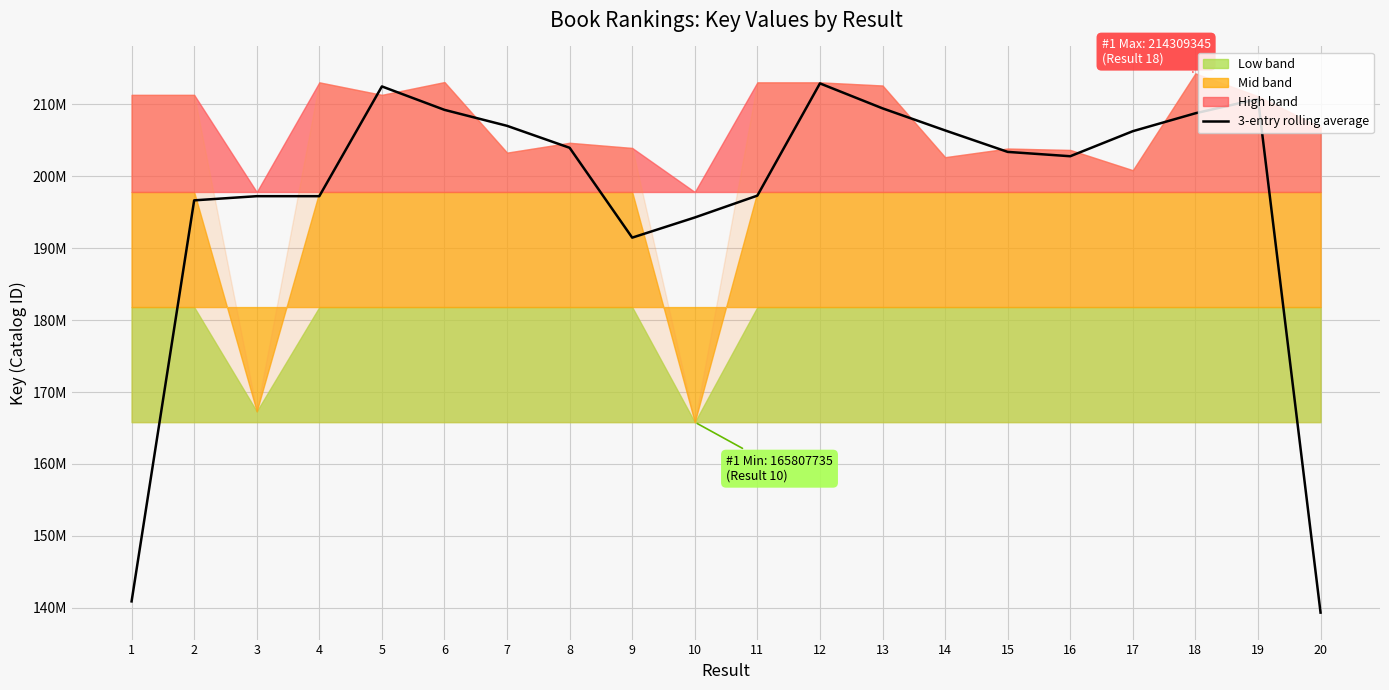

What is the difference between the maximum and minimum values?

73599064.3